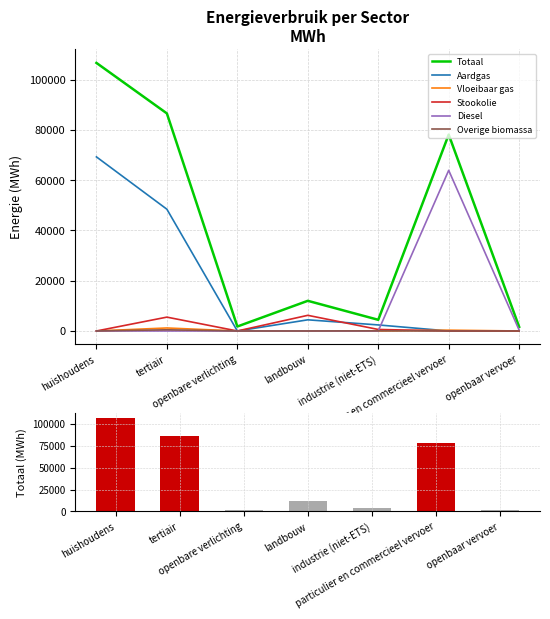

What is the difference between the second highest and second lowest values in the Stookolie series?

5510.2